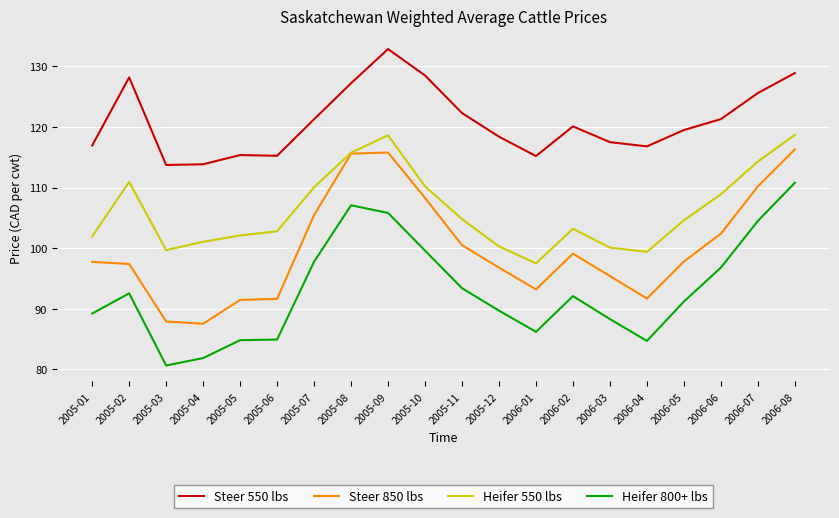

What position from the left is 2005-08?

8